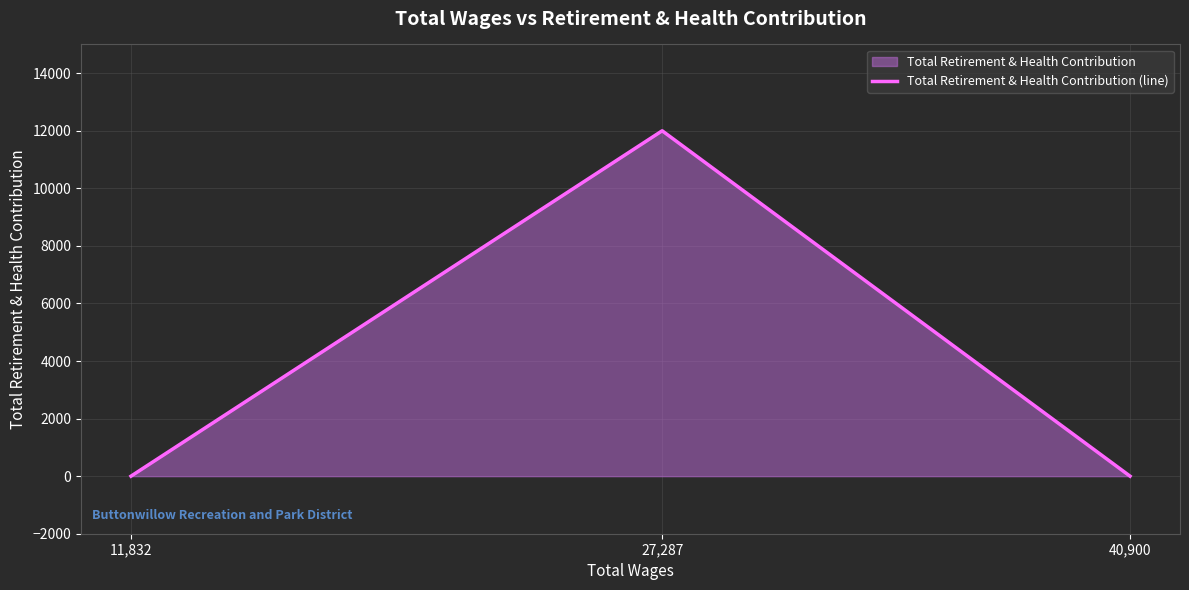

What is the sum of all values?

12000